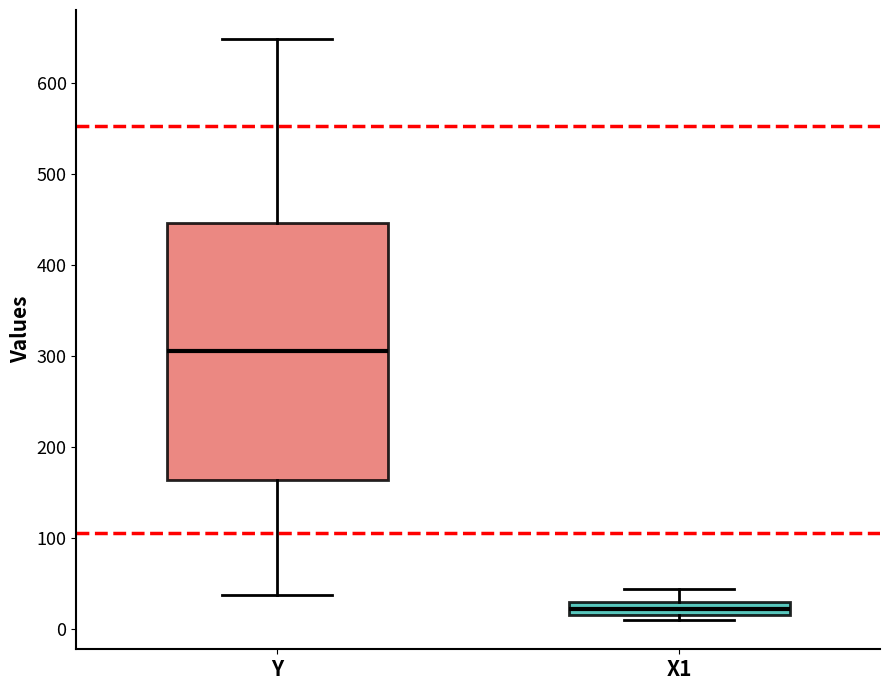

Which box's median line is the highest?

Y